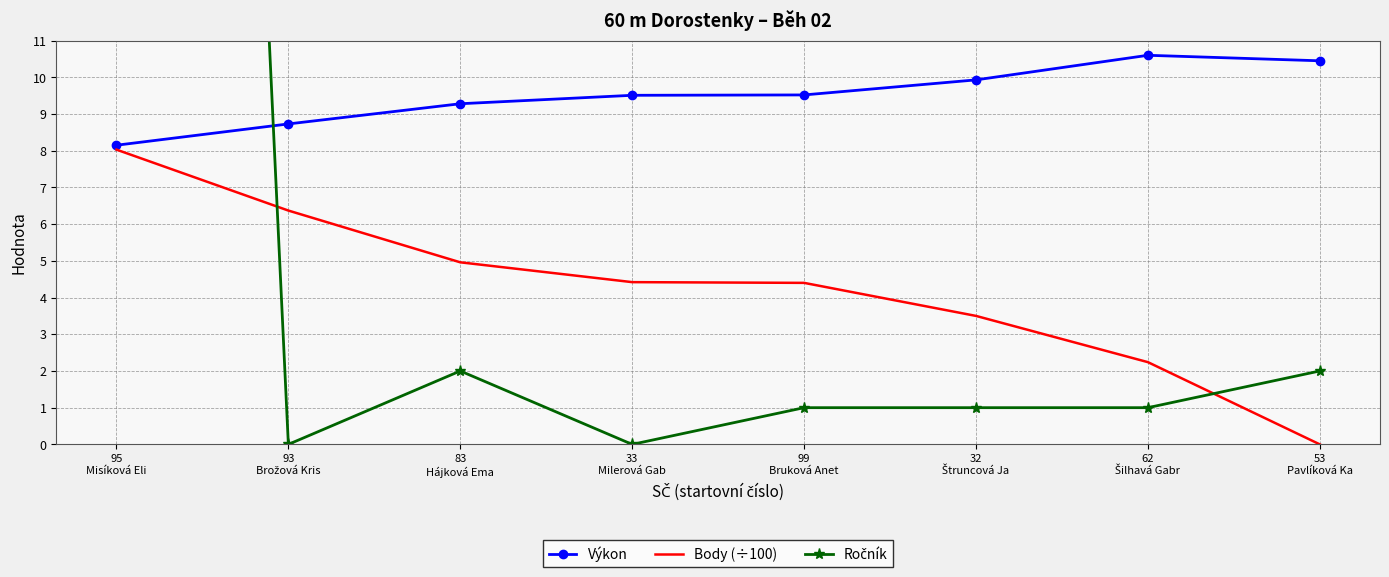

Rank the series at 53
Pavlíková Ka from lowest to highest value.

Body (÷100), Ročník, Výkon